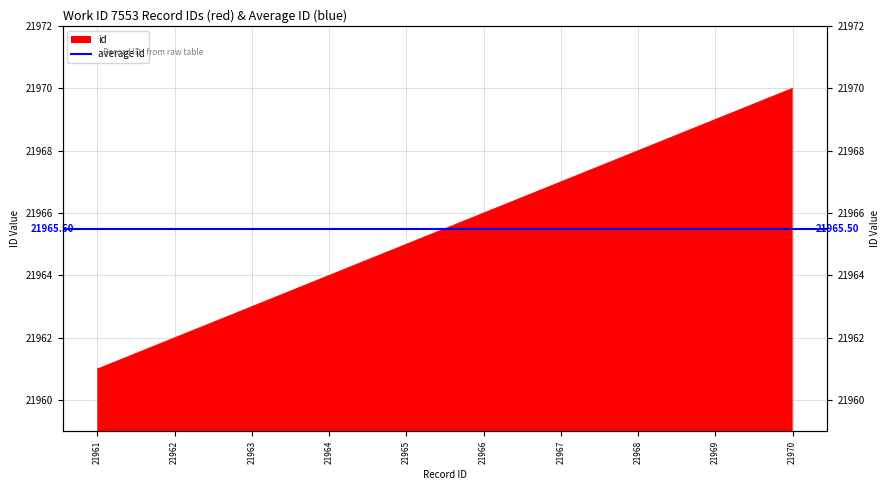

What is the sum of the values at 21968 and 21961?

43929